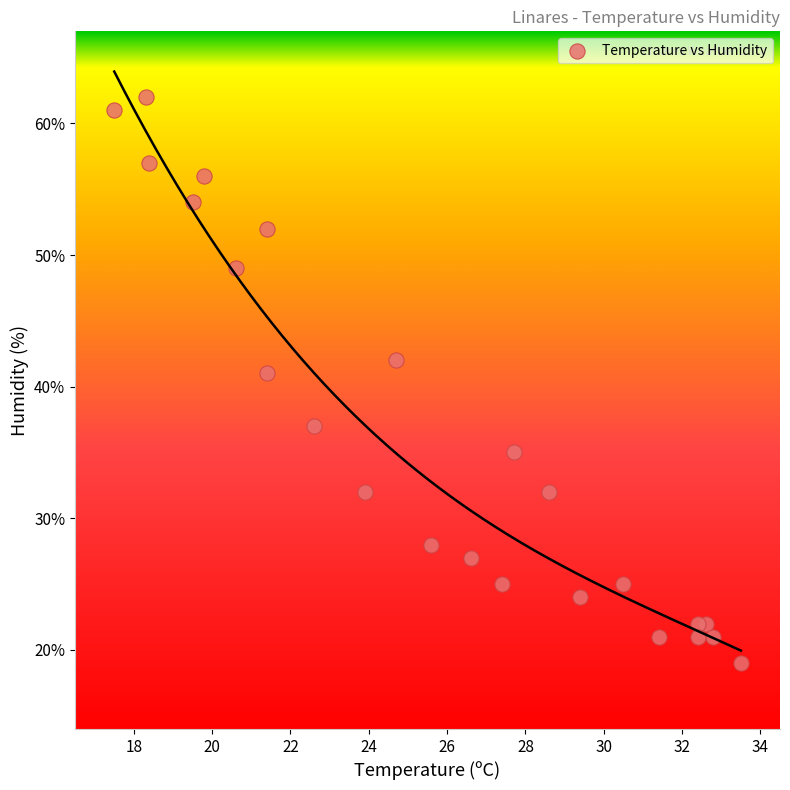

What Y value in the scatter plot is closest to 40?

41